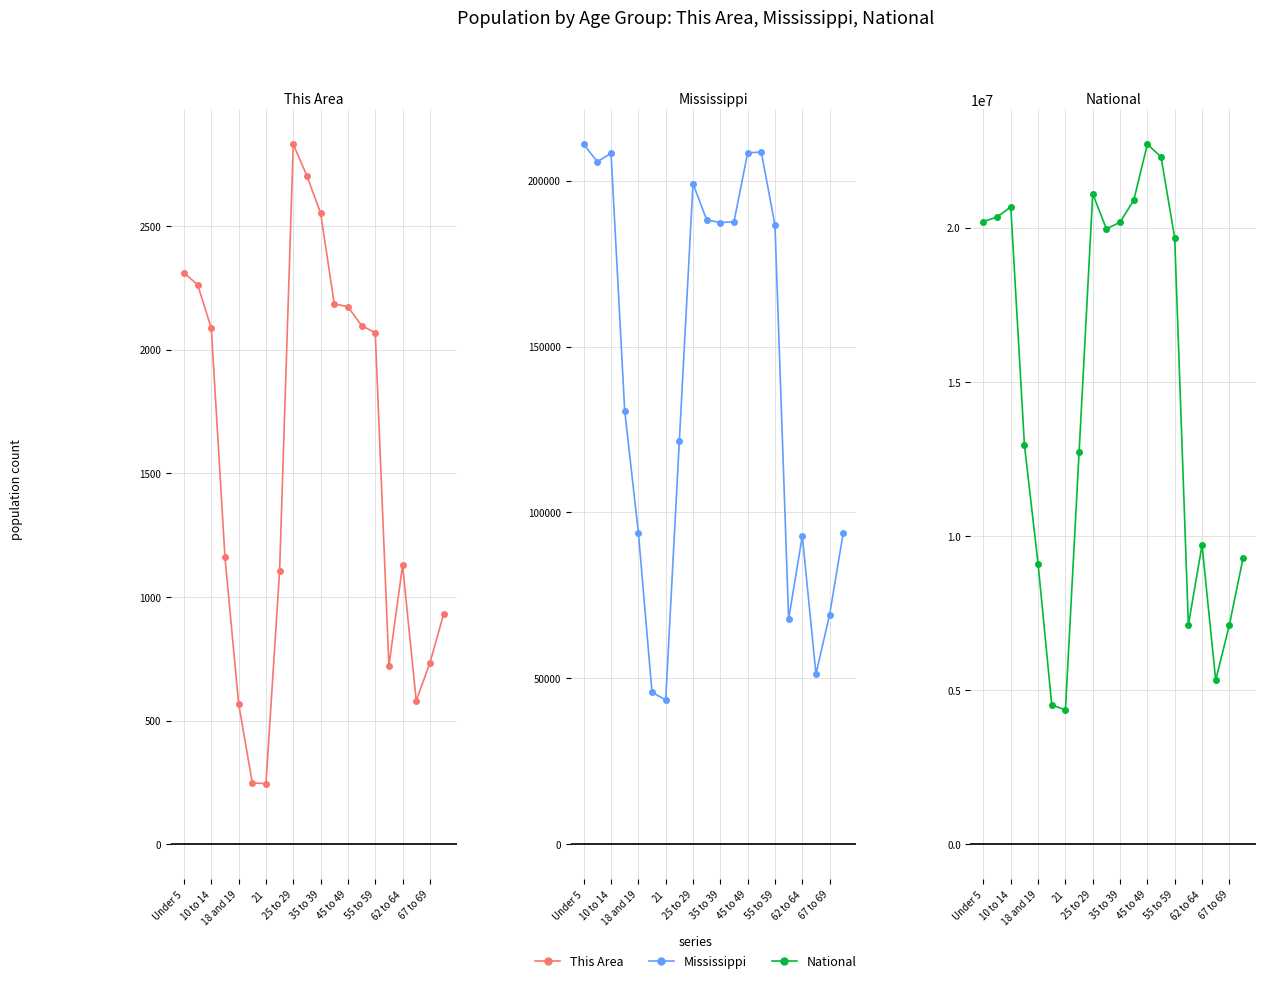

What is the lowest value of the Mississippi series?

43475